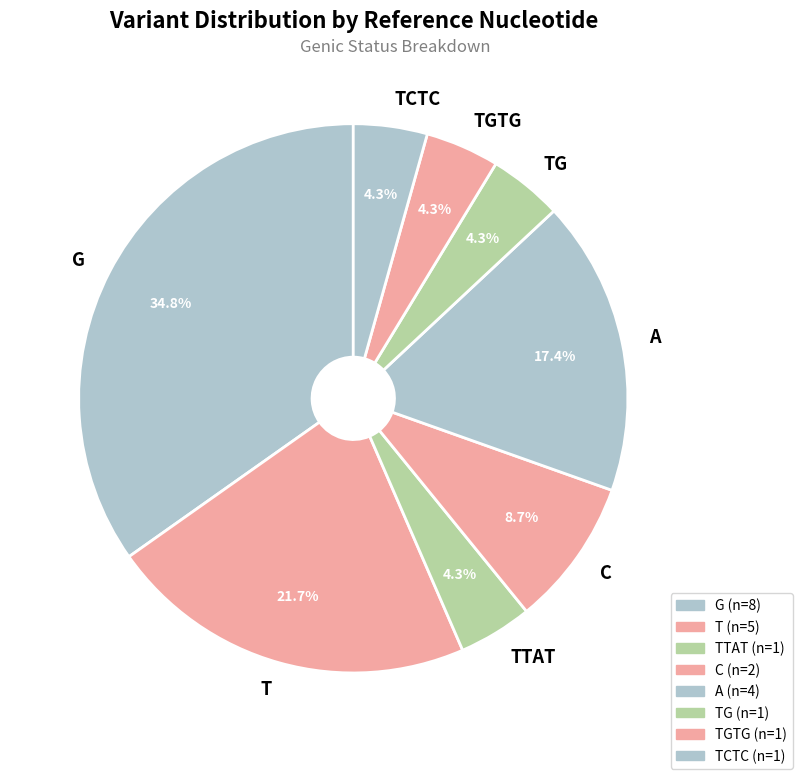

The TGTG slice represents 4% of the pie. True or false?

True